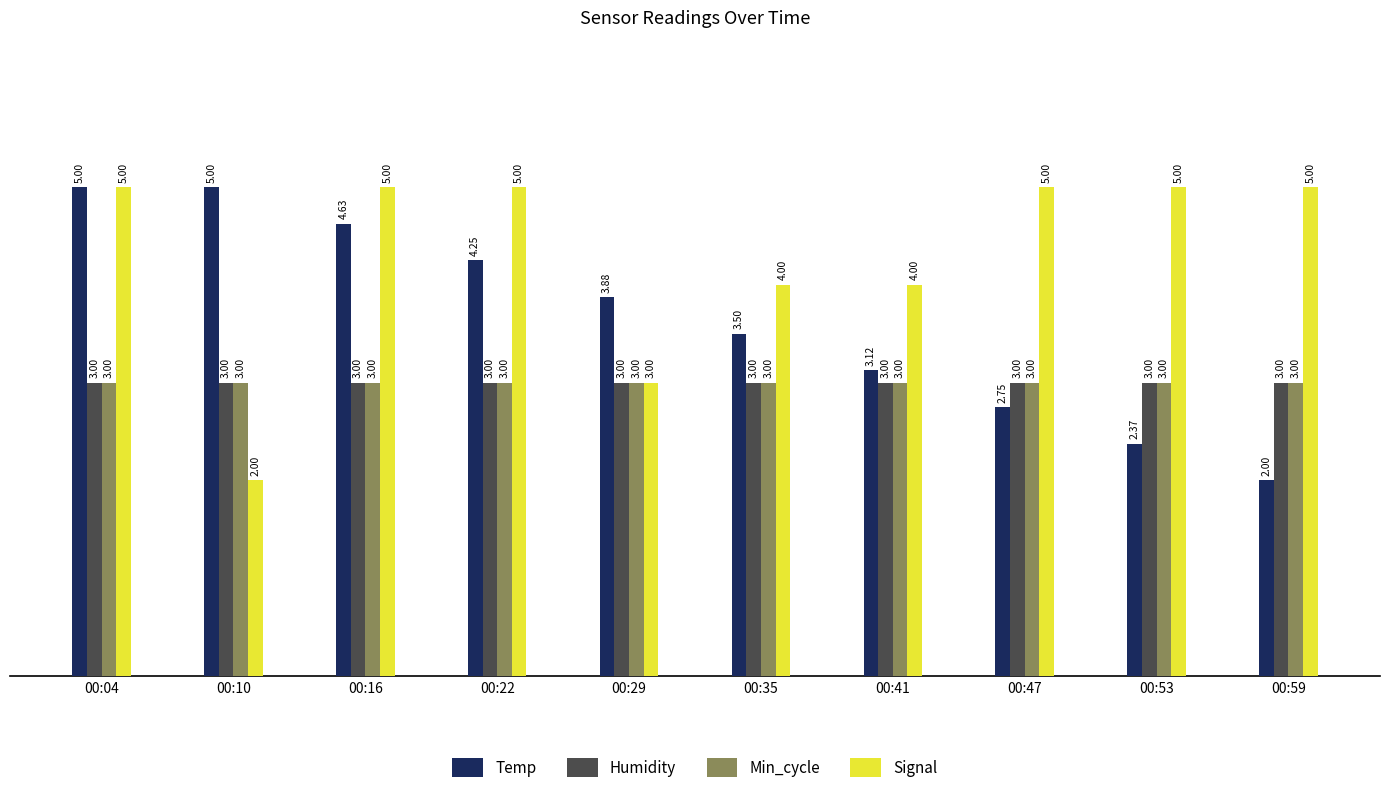

What is the sum of all Signal values?

43.0